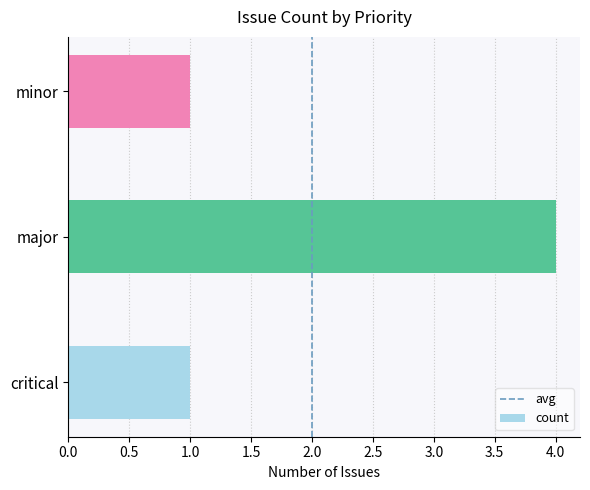

What is the sum of the values at major and critical?

5